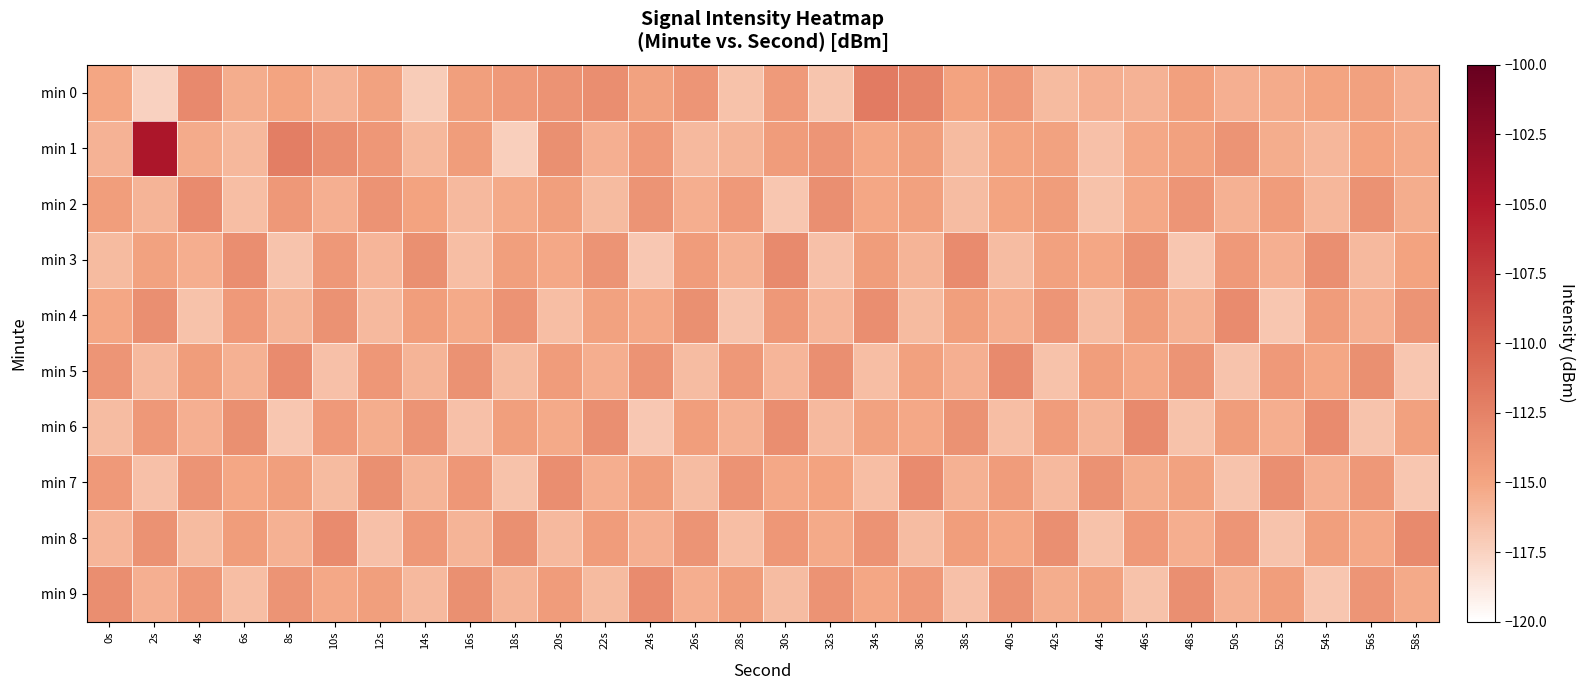

Reading left to right, list all the values displayed in this chart.

min 0: 0s=-115.0	2s=-117.5	4s=-113.0	6s=-115.5	8s=-115.0	10s=-115.7	12s=-114.8	14s=-117.2	16s=-114.5	18s=-114.2	20s=-113.7	22s=-113.3	24s=-114.8	26s=-113.9	28s=-116.6	30s=-114.2	32s=-116.8	34s=-112.0	36s=-112.7	38s=-114.9	40s=-114.2	42s=-116.2	44s=-115.6	46s=-115.8	48s=-114.6	50s=-115.6	52s=-115.4	54s=-115.0	56s=-114.7	58s=-115.6
min 1: 0s=-115.7	2s=-104.6	4s=-115.3	6s=-116.0	8s=-112.2	10s=-113.3	12s=-114.0	14s=-116.0	16s=-114.4	18s=-117.3	20s=-113.5	22s=-115.6	24s=-114.2	26s=-116.1	28s=-115.8	30s=-114.3	32s=-113.9	34s=-115.1	36s=-114.6	38s=-116.2	40s=-115.0	42s=-114.8	44s=-116.5	46s=-115.2	48s=-114.7	50s=-113.8	52s=-115.4	54s=-116.0	56s=-114.9	58s=-115.3
min 2: 0s=-114.5	2s=-115.8	4s=-113.2	6s=-116.4	8s=-114.1	10s=-115.6	12s=-113.7	14s=-114.9	16s=-116.1	18s=-115.3	20s=-114.6	22s=-116.2	24s=-113.8	26s=-115.5	28s=-114.2	30s=-116.8	32s=-113.4	34s=-115.1	36s=-114.7	38s=-116.3	40s=-115.0	42s=-114.4	44s=-116.6	46s=-115.2	48s=-113.9	50s=-115.7	52s=-114.3	54s=-116.0	56s=-113.6	58s=-115.4
min 3: 0s=-116.2	2s=-114.8	4s=-115.5	6s=-113.3	8s=-116.7	10s=-114.1	12s=-115.9	14s=-113.5	16s=-116.4	18s=-114.6	20s=-115.2	22s=-113.8	24s=-116.9	26s=-114.3	28s=-115.7	30s=-113.1	32s=-116.5	34s=-114.4	36s=-115.8	38s=-113.2	40s=-116.3	42s=-114.7	44s=-115.1	46s=-113.6	48s=-116.8	50s=-114.2	52s=-115.6	54s=-113.4	56s=-116.1	58s=-114.9
min 4: 0s=-115.1	2s=-113.4	4s=-116.6	6s=-114.2	8s=-115.8	10s=-113.6	12s=-116.1	14s=-114.5	16s=-115.3	18s=-113.7	20s=-116.4	22s=-114.8	24s=-115.2	26s=-113.5	28s=-116.7	30s=-114.1	32s=-115.9	34s=-113.3	36s=-116.2	38s=-114.6	40s=-115.5	42s=-113.9	44s=-116.3	46s=-114.4	48s=-115.7	50s=-113.2	52s=-116.8	54s=-114.3	56s=-115.6	58s=-113.8
min 5: 0s=-113.9	2s=-116.1	4s=-114.4	6s=-115.7	8s=-113.2	10s=-116.5	12s=-114.0	14s=-115.8	16s=-113.6	18s=-116.2	20s=-114.3	22s=-115.5	24s=-113.7	26s=-116.3	28s=-114.1	30s=-115.9	32s=-113.4	34s=-116.4	36s=-114.7	38s=-115.6	40s=-113.1	42s=-116.6	44s=-114.5	46s=-115.2	48s=-113.8	50s=-116.7	52s=-114.2	54s=-115.1	56s=-113.5	58s=-116.8
min 6: 0s=-116.3	2s=-114.1	4s=-115.6	6s=-113.5	8s=-116.8	10s=-114.2	12s=-115.4	14s=-113.8	16s=-116.5	18s=-114.6	20s=-115.3	22s=-113.4	24s=-116.9	26s=-114.5	28s=-115.7	30s=-113.3	32s=-116.1	34s=-114.8	36s=-115.2	38s=-113.6	40s=-116.4	42s=-114.3	44s=-115.8	46s=-113.1	48s=-116.6	50s=-114.4	52s=-115.5	54s=-113.2	56s=-116.7	58s=-114.7
min 7: 0s=-114.2	2s=-116.5	4s=-113.8	6s=-115.1	8s=-114.6	10s=-116.2	12s=-113.5	14s=-115.8	16s=-114.0	18s=-116.6	20s=-113.3	22s=-115.5	24s=-114.4	26s=-116.3	28s=-113.7	30s=-115.2	32s=-114.9	34s=-116.4	36s=-113.2	38s=-115.7	40s=-114.3	42s=-116.1	44s=-113.6	46s=-115.4	48s=-114.8	50s=-116.7	52s=-113.4	54s=-115.6	56s=-114.1	58s=-116.8
min 8: 0s=-115.9	2s=-113.6	4s=-116.2	6s=-114.4	8s=-115.7	10s=-113.2	12s=-116.5	14s=-114.1	16s=-115.8	18s=-113.5	20s=-116.1	22s=-114.3	24s=-115.6	26s=-113.8	28s=-116.4	30s=-114.0	32s=-115.3	34s=-113.7	36s=-116.3	38s=-114.5	40s=-115.1	42s=-113.4	44s=-116.6	46s=-114.2	48s=-115.5	50s=-113.9	52s=-116.7	54s=-114.6	56s=-115.2	58s=-113.1
min 9: 0s=-113.3	2s=-115.6	4s=-114.1	6s=-116.4	8s=-113.8	10s=-115.2	12s=-114.6	14s=-116.1	16s=-113.5	18s=-115.8	20s=-114.3	22s=-116.2	24s=-113.2	26s=-115.5	28s=-114.4	30s=-116.3	32s=-113.7	34s=-115.1	36s=-114.2	38s=-116.5	40s=-113.6	42s=-115.4	44s=-114.8	46s=-116.6	48s=-113.4	50s=-115.7	52s=-114.5	54s=-116.8	56s=-113.9	58s=-115.3